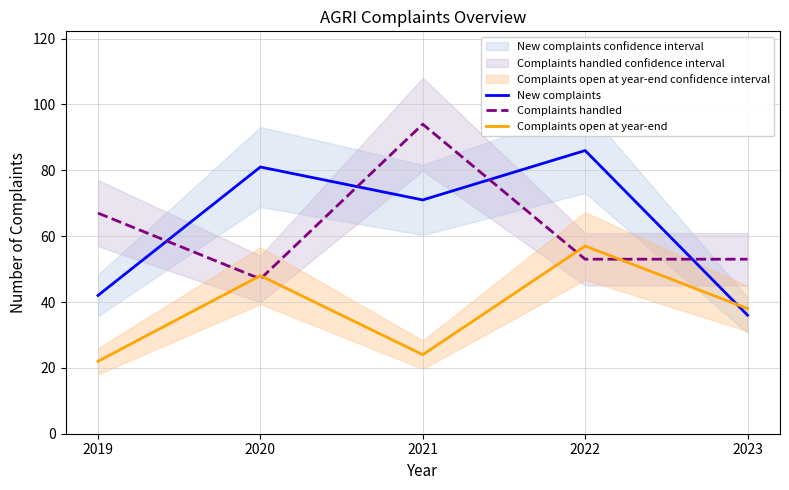

What is the sum of the Complaints open at year-end values at 2022 and 2023?

95